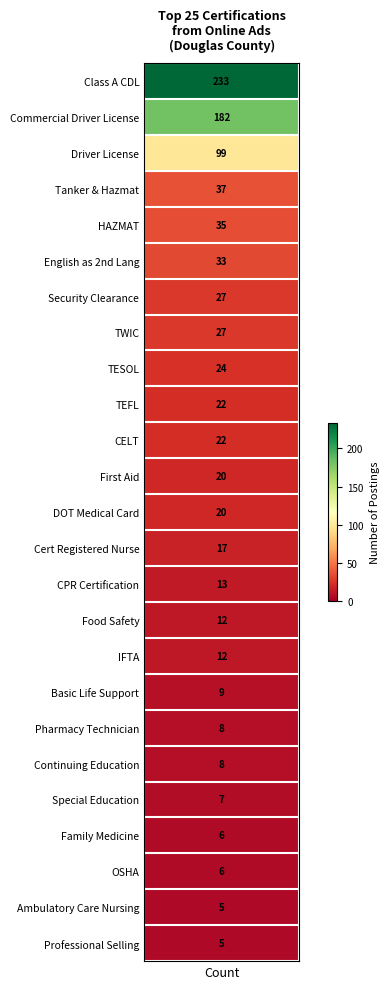

What is the ratio of the value at 24 to the value at 13?

0.3